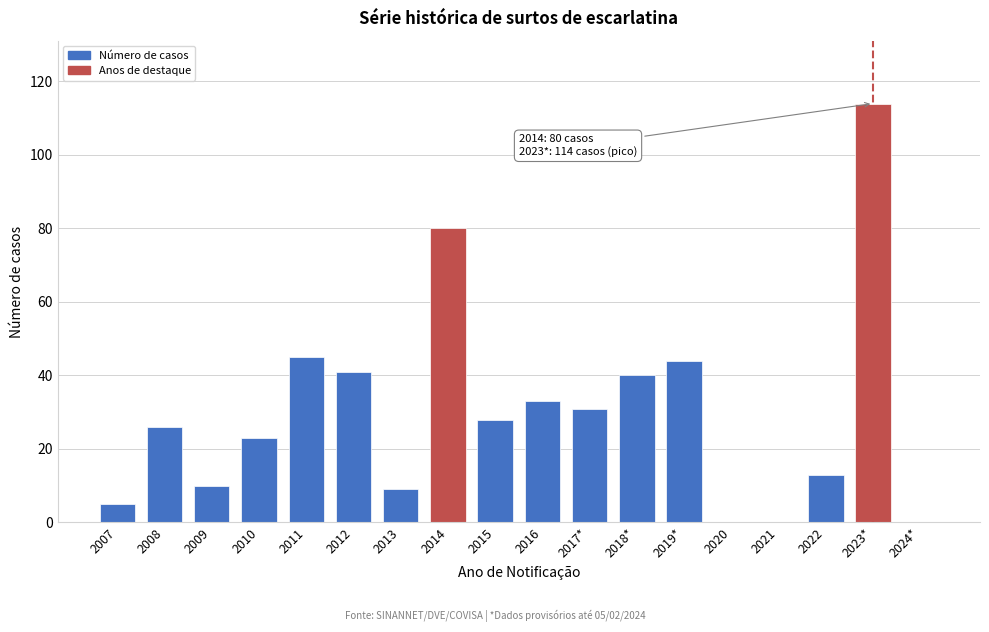

Reading left to right, list all the values displayed in this chart.

2007=5	2008=26	2009=10	2010=23	2011=45	2012=41	2013=9	2014=80	2015=28	2016=33	2017*=31	2018*=40	2019*=44	2020=0	2021=0	2022=13	2023*=114	2024*=0